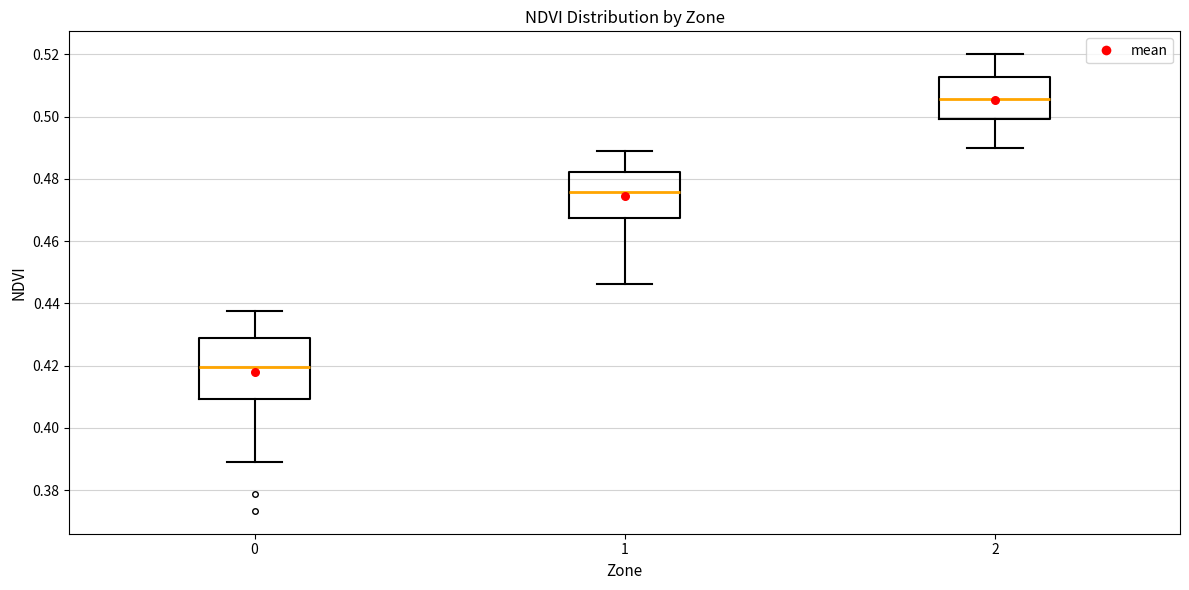

Reading left to right, read every box against the y-axis: the position of its median line, the range the box covers, and the ends of its whiskers. The values are not printed on the chart, so give them approximately, as read against the axis.

0: median 0.420, box 0.410 to 0.428, whiskers 0.388 to 0.438
1: median 0.476, box 0.468 to 0.482, whiskers 0.446 to 0.490
2: median 0.506, box 0.500 to 0.512, whiskers 0.490 to 0.520